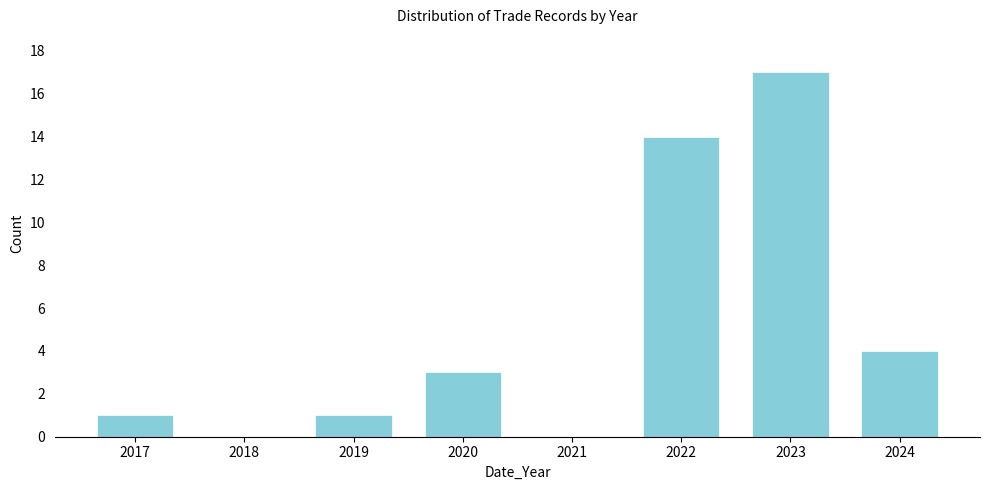

Reading left to right, extract all data points from this chart.

2017=1	2018=0	2019=1	2020=3	2021=0	2022=14	2023=17	2024=4